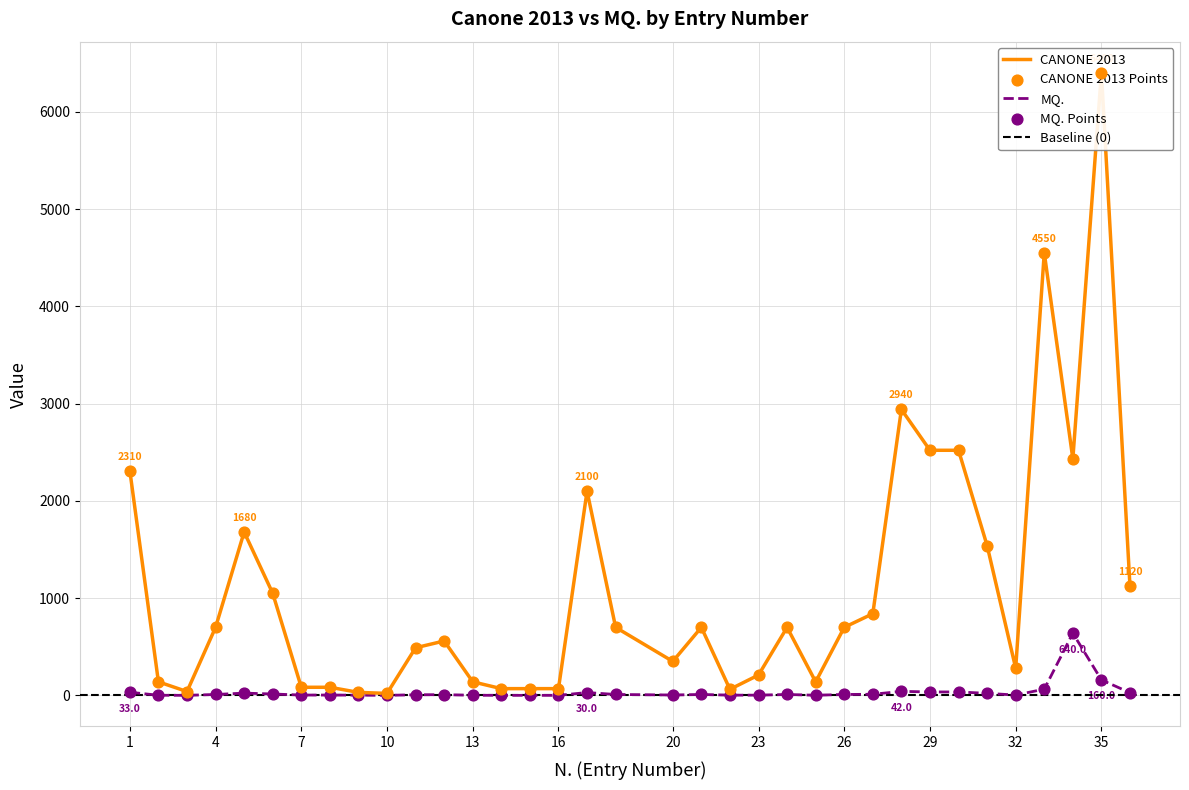

Which series contains the lowest Y value?

MQ.